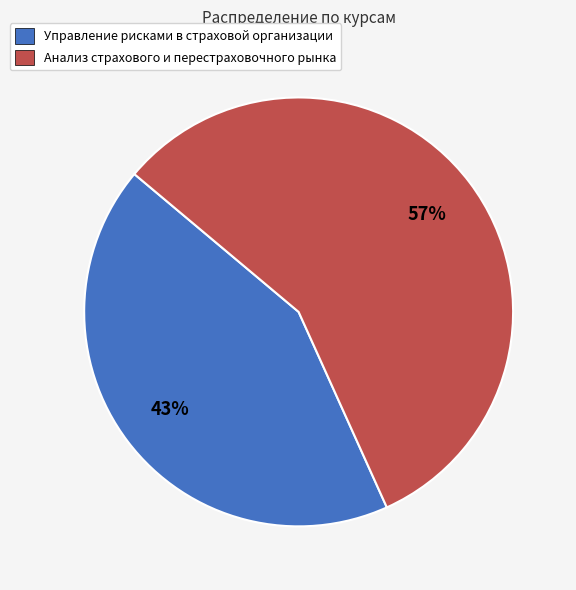

How many slices are in this pie chart?

2